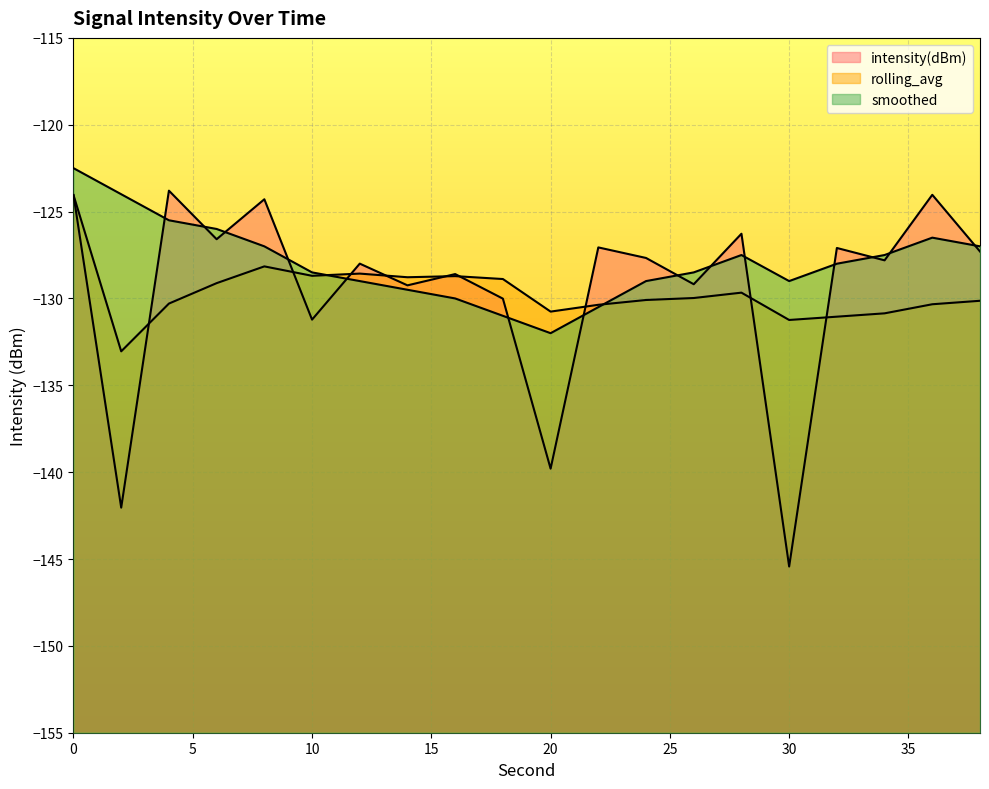

True or false: rolling_avg has more than 1 points higher than both neighbors.

True